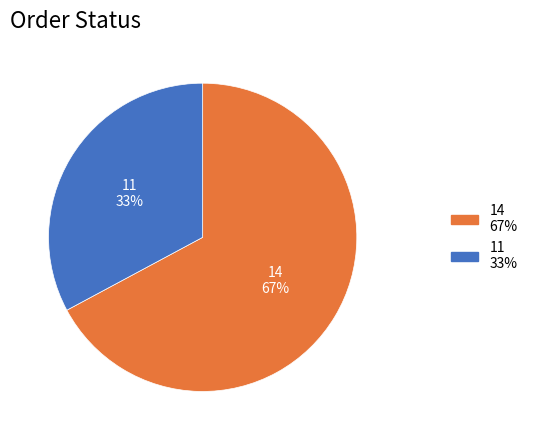

To the nearest percent, what portion does 11 represent?

33%